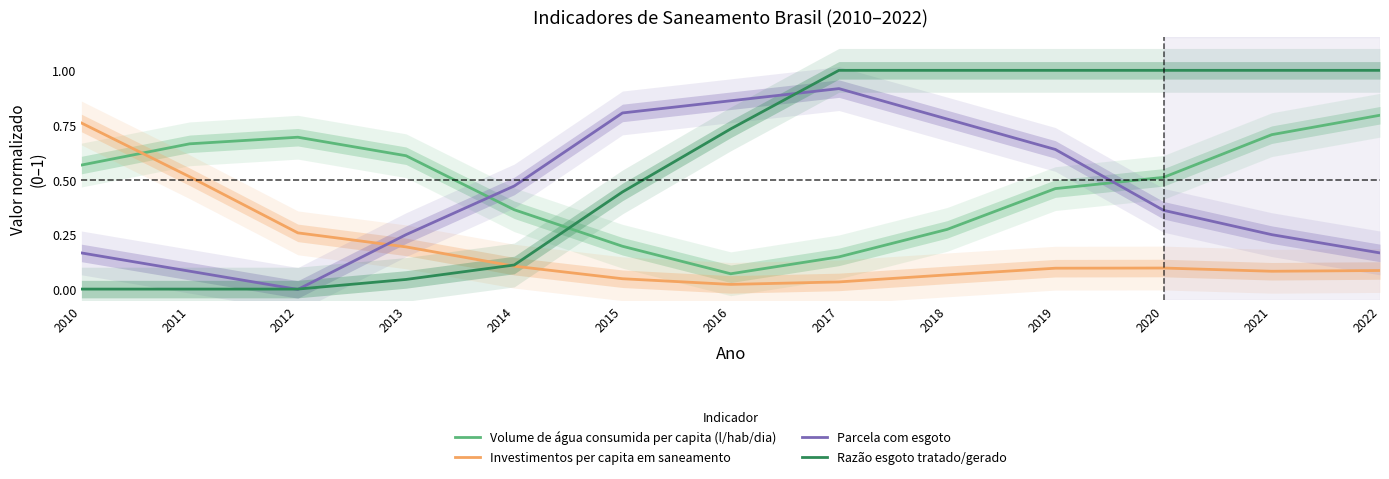

The value of Parcela com esgoto at 2021 is 0.2. True or false?

True